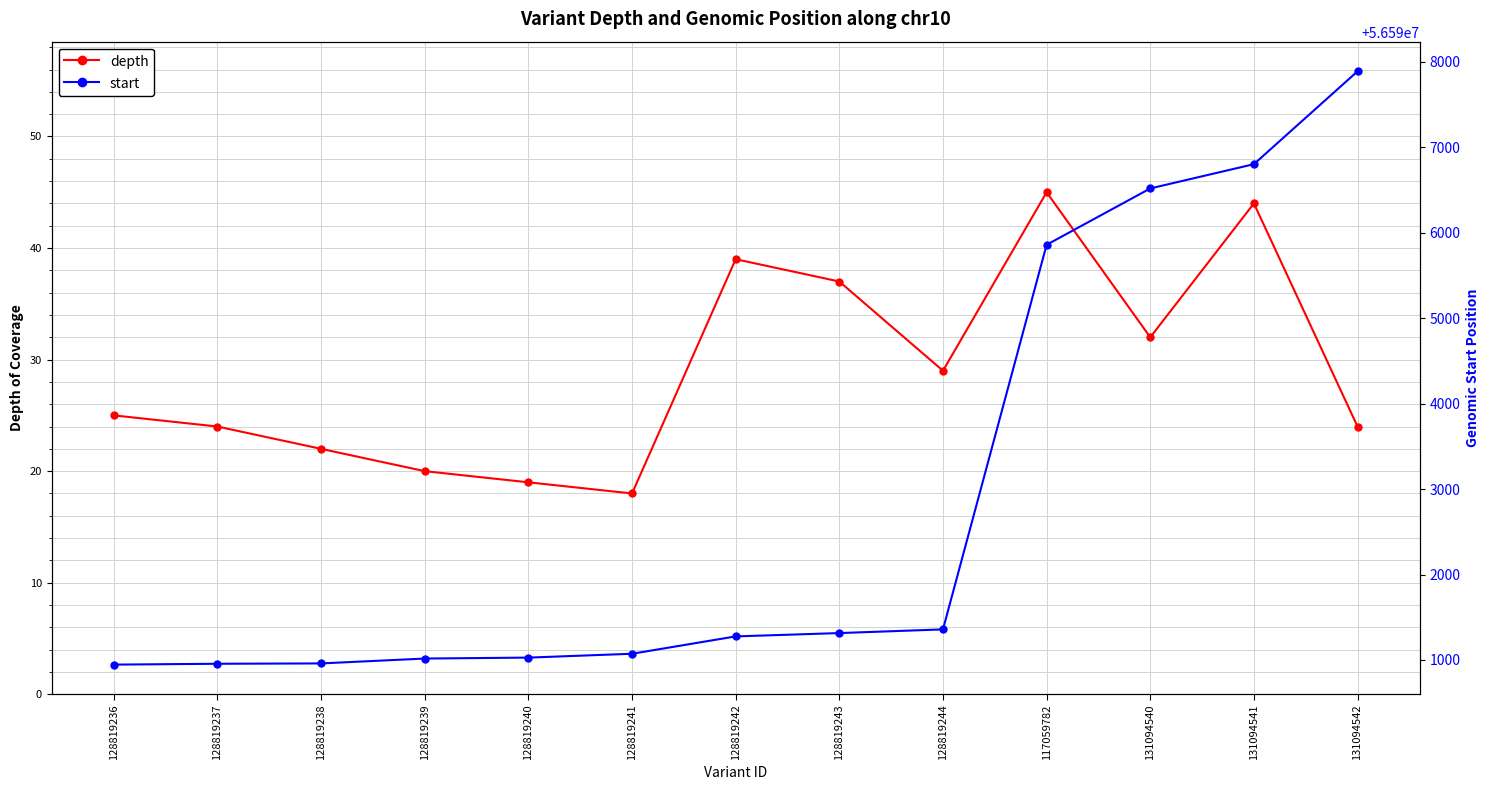

What is the difference between the depth values at 128819236 and 128819243?

12